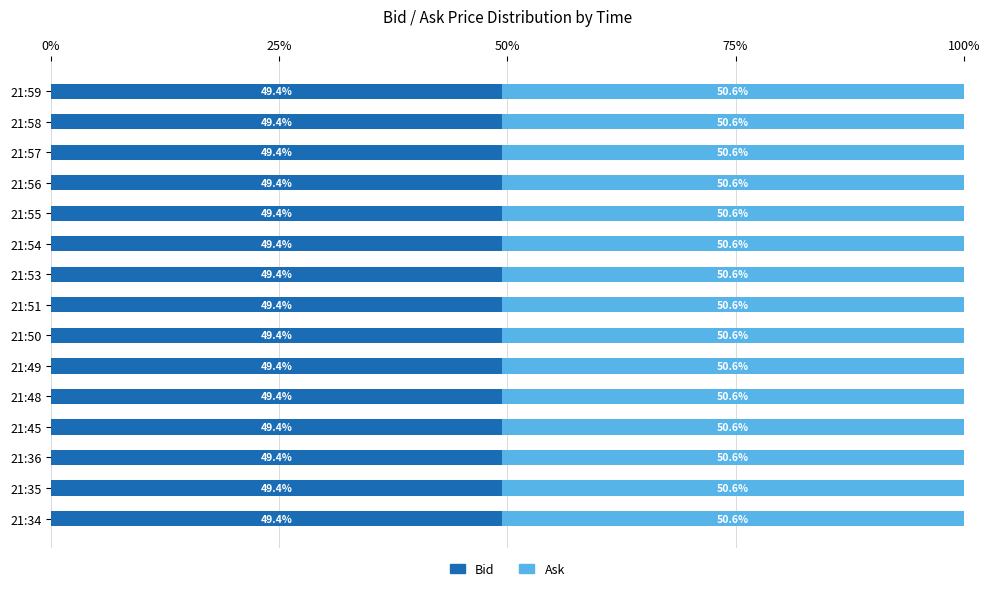

True or false: Bid has a value of 49.4 at 21:35.

True